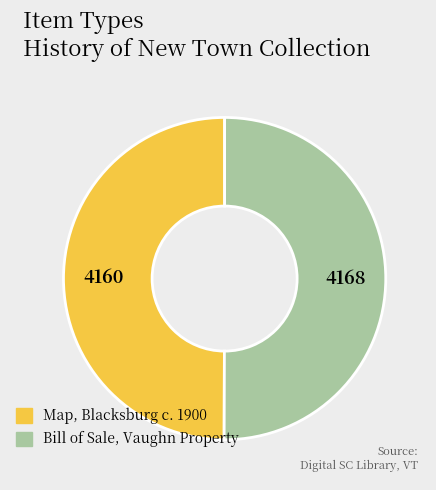

The Bill of Sale, Vaughn Property slice represents 50% of the pie. True or false?

True